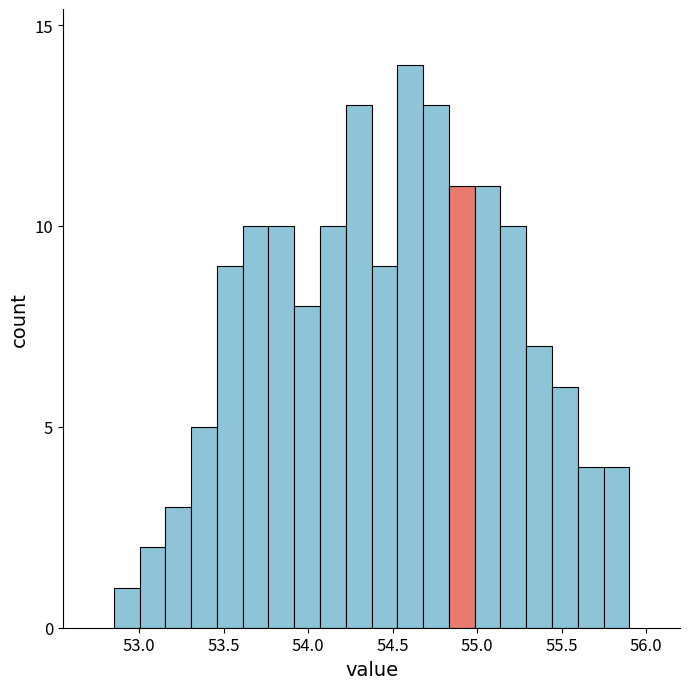

Around what value on the x-axis is the tallest bar? Give the approximate position of its centre, as read against the axis.

54.60